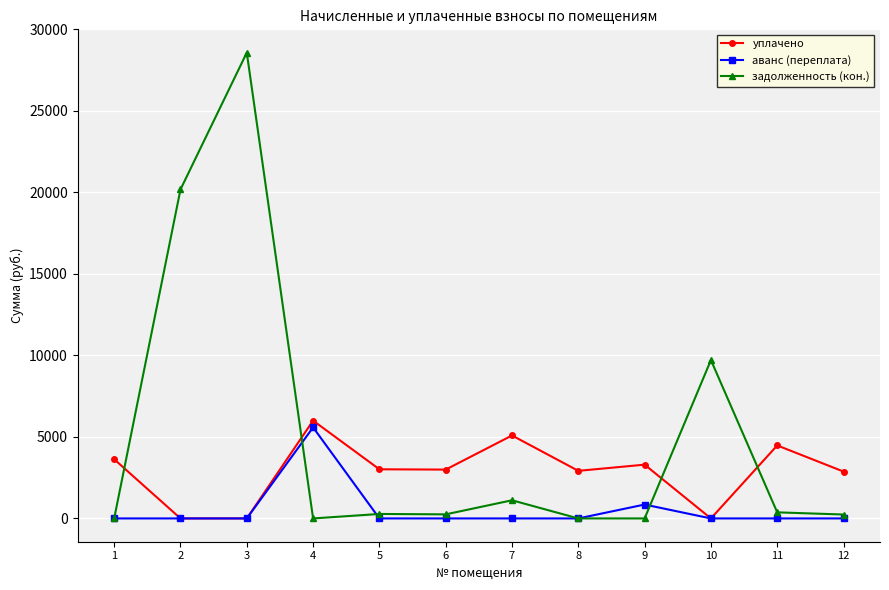

Where is the first local minimum for задолженность (кон.)?

4